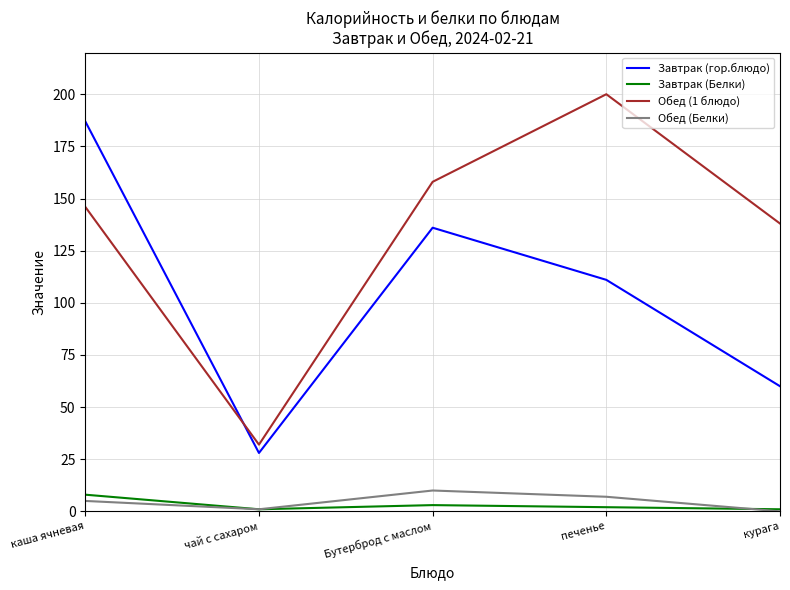

Does the chart display data point markers on the line(s)?

No